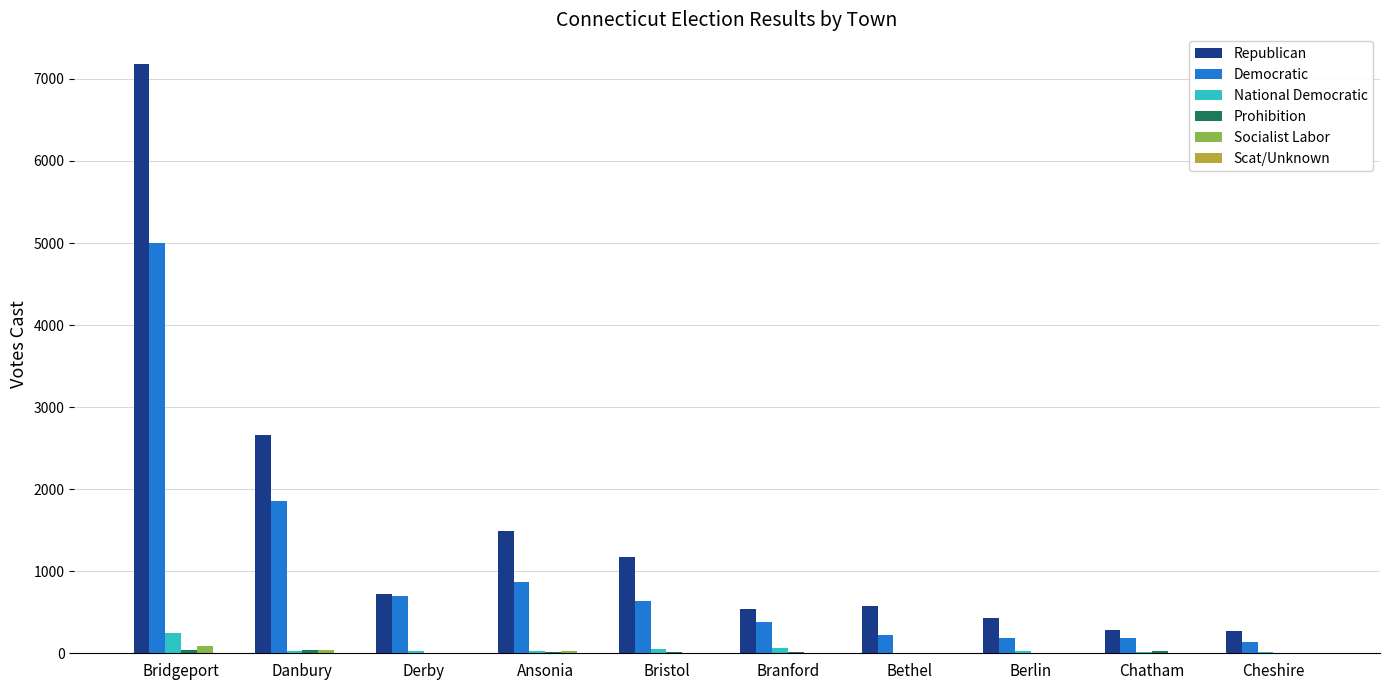

What is the spread (max minus min) of values at Danbury?

2659